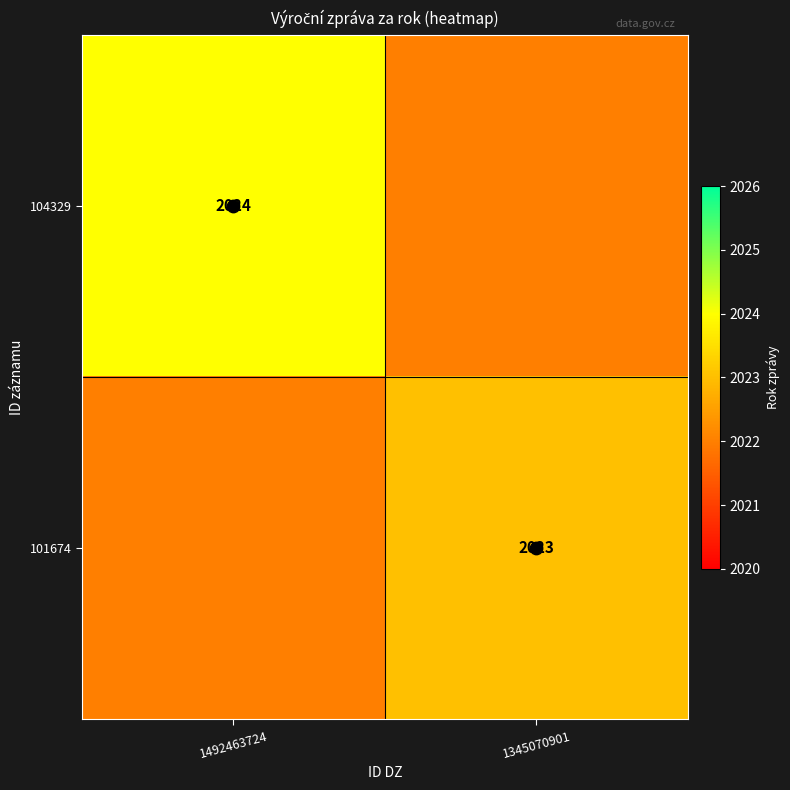

At which category does the chart reach its minimum across all series?

1345070901